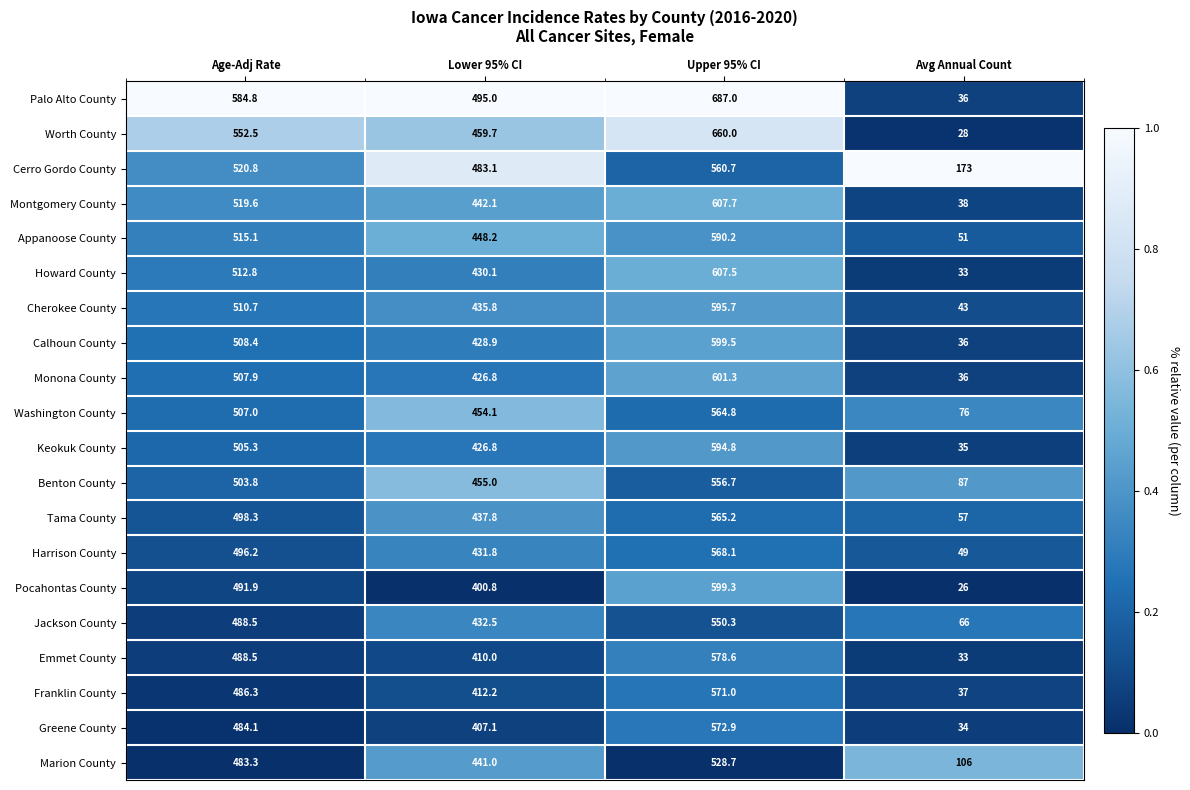

What is the average value of the Washington County series?

400.5